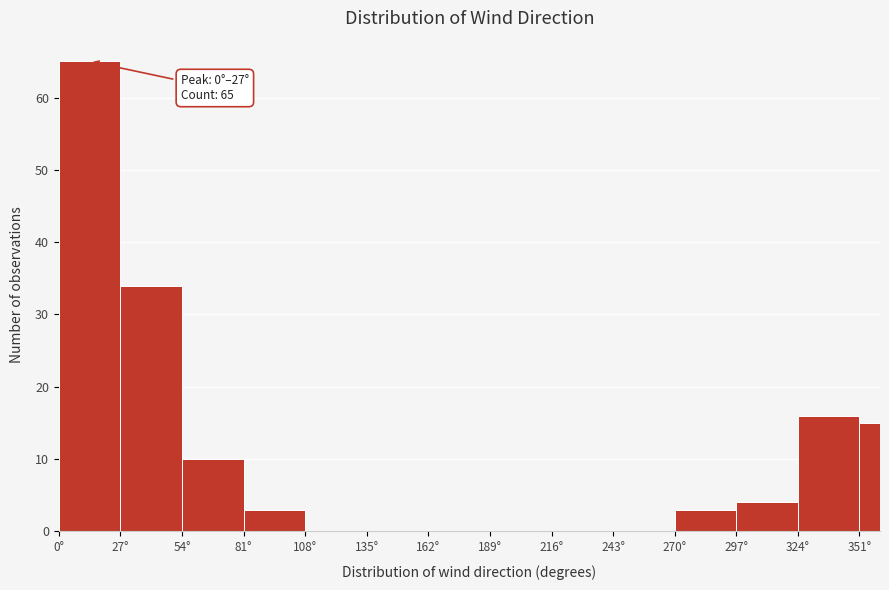

Around what value on the x-axis is the tallest bar? Give the approximate position of its centre, as read against the axis.

15